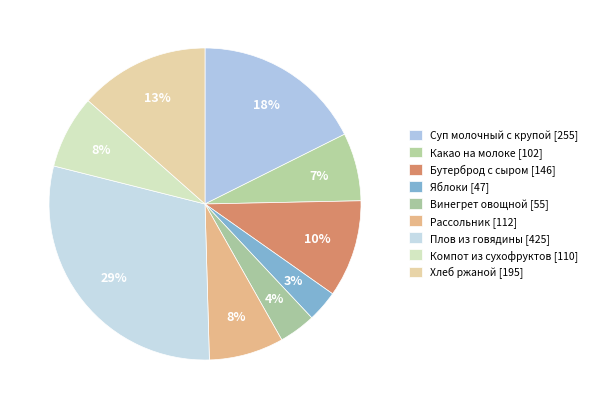

True or false: Хлеб ржаной accounts for 3% of the total.

False